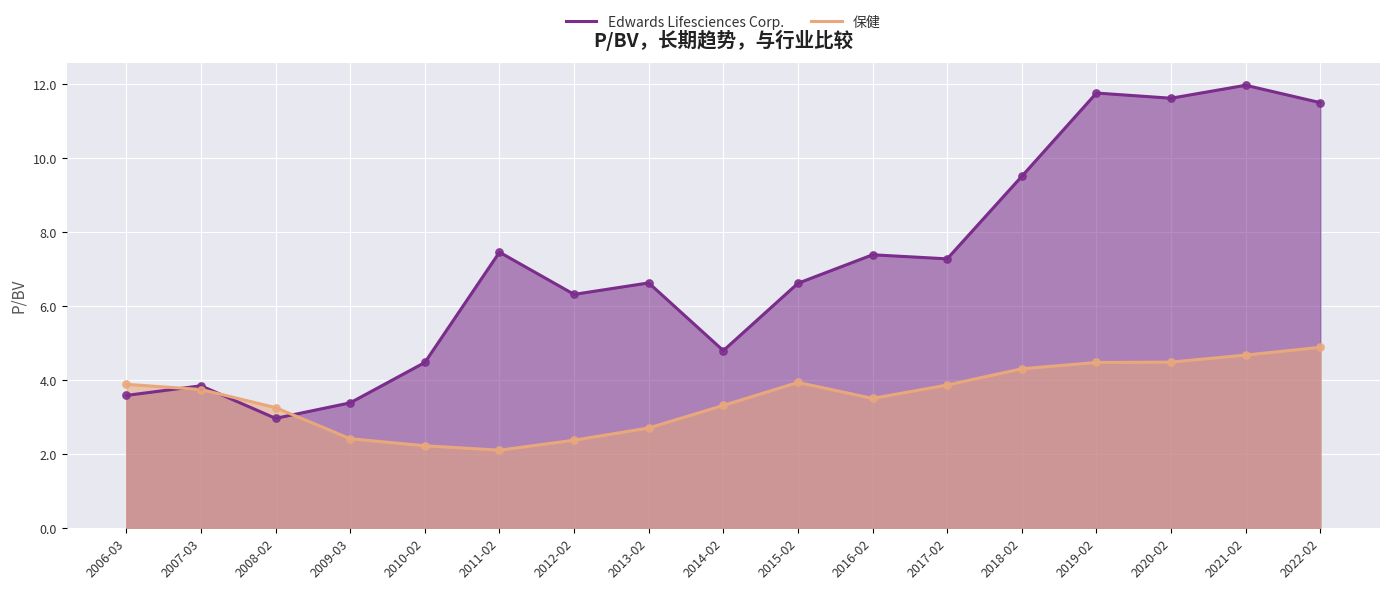

At which category is the sum across all series the highest?

2021-02